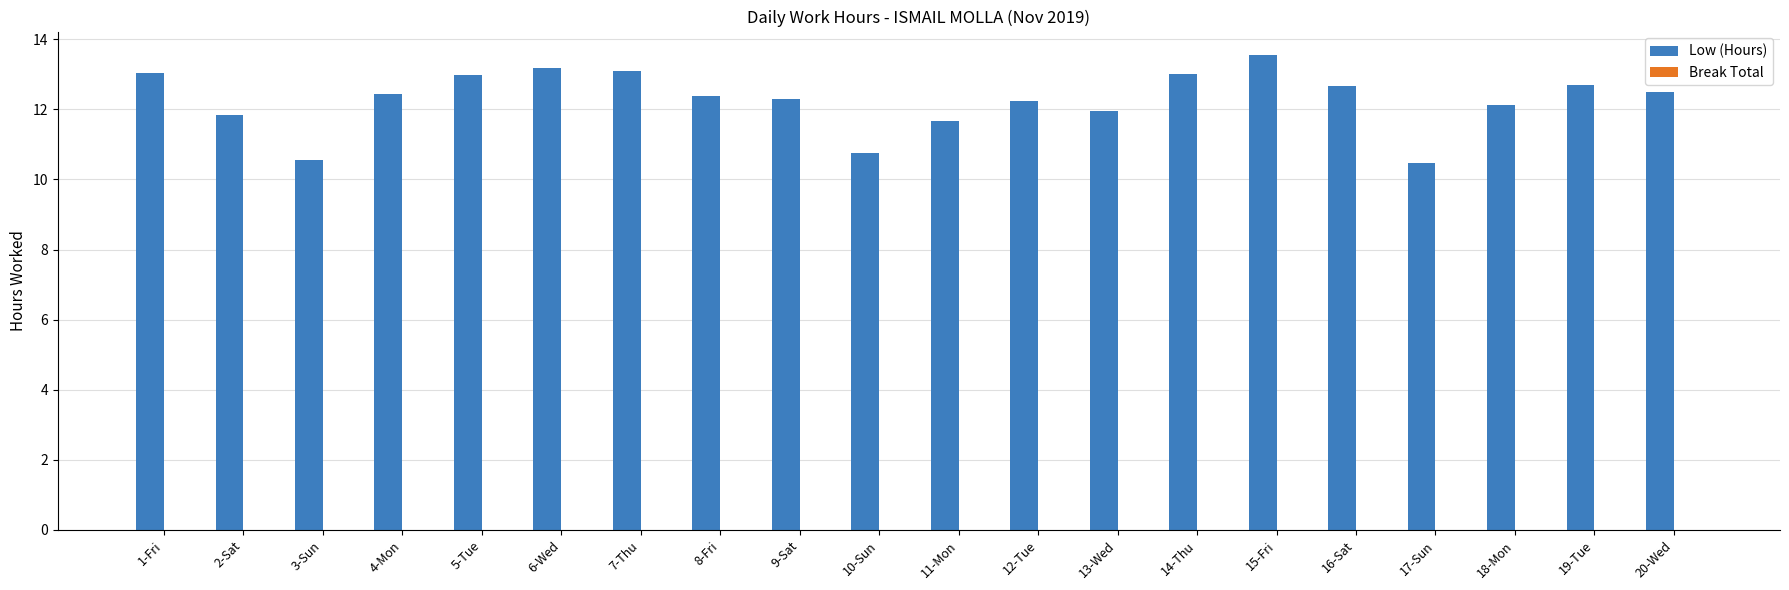

What is the difference between the maximum and minimum values?

3.1